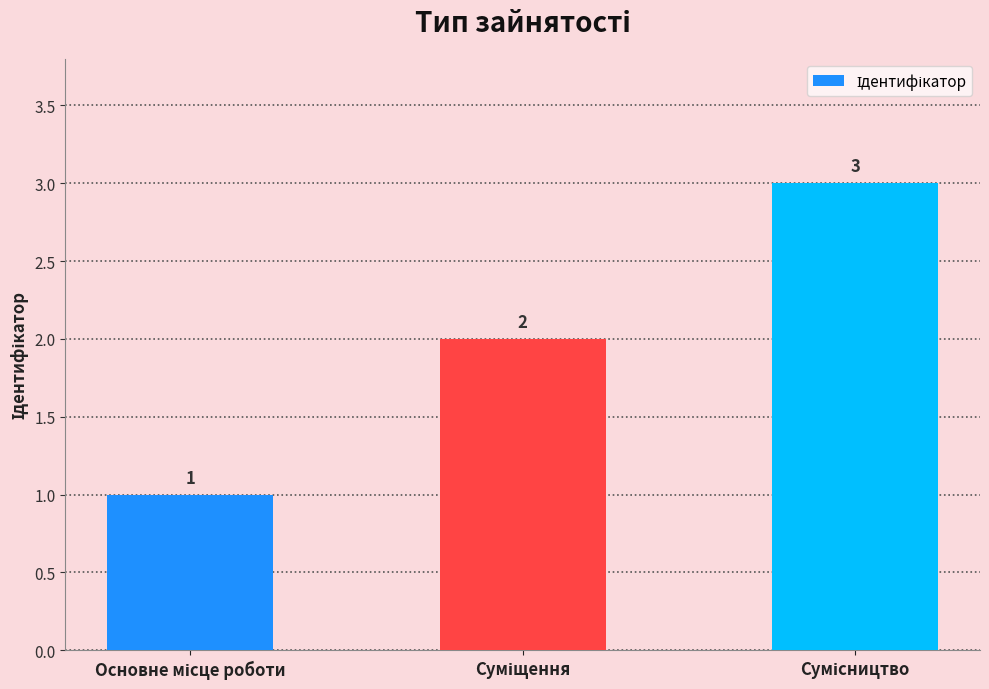

How many distinct data groups are displayed?

1